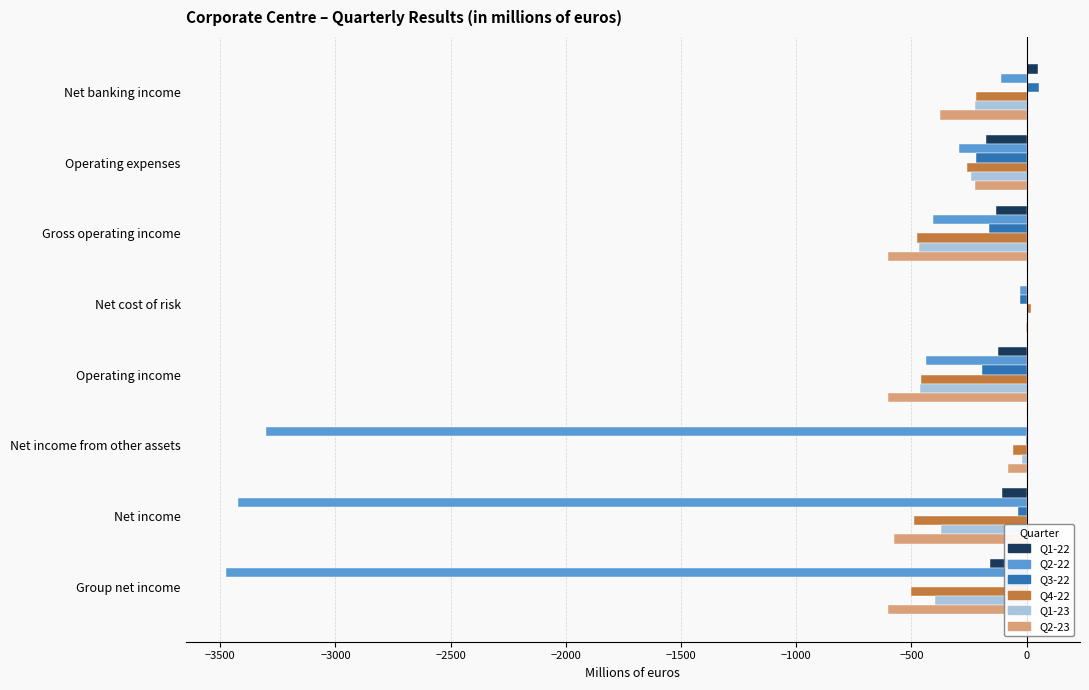

What are all the series names shown in the legend?

Q1-22, Q2-22, Q3-22, Q4-22, Q1-23, Q2-23